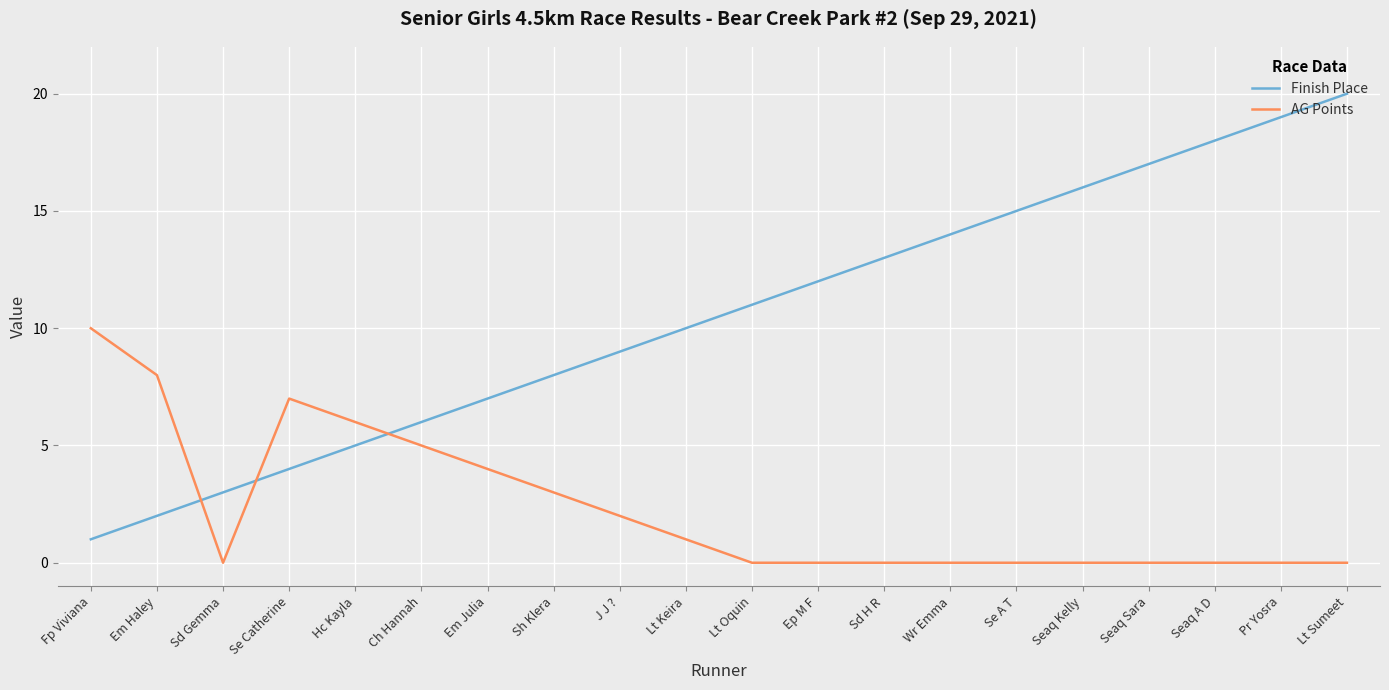

Which category has the lowest value in the Finish Place series?

Fp Viviana